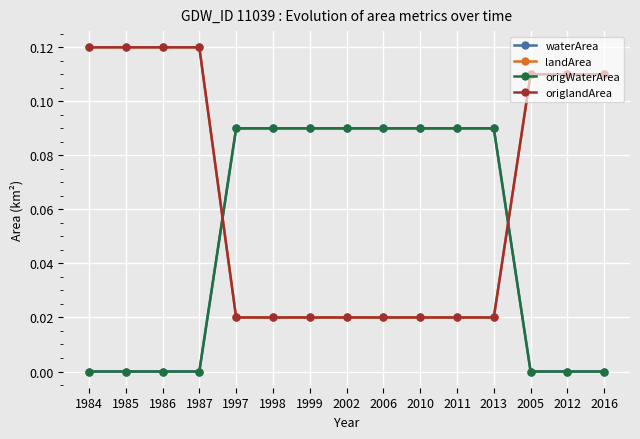

Which series ends up on top after the final intersection of landArea and origWaterArea?

landArea